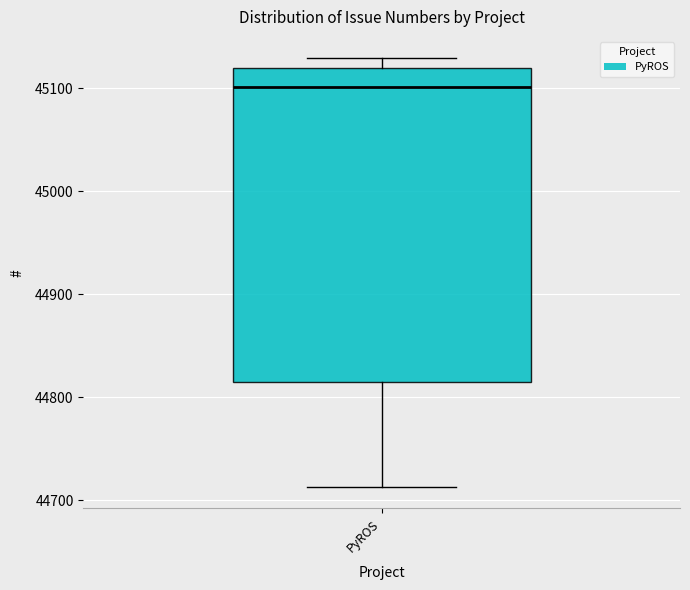

Where does the lower whisker of the box for PyROS end on the y-axis? The values are not printed on the chart, so give them approximately, as read against the axis.

44710